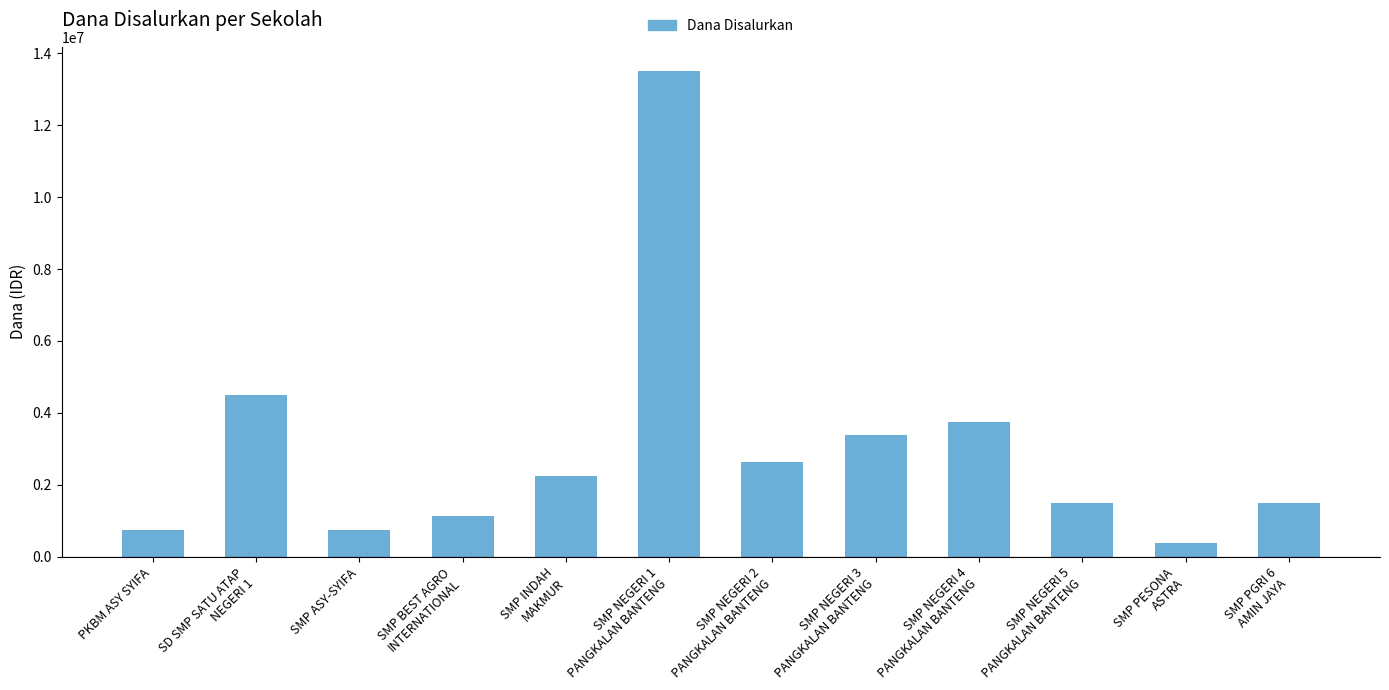

Reading left to right, transcribe all the data shown in this chart.

PKBM ASY SYIFA=750000	SD SMP SATU ATAP
NEGERI 1=4500000	SMP ASY-SYIFA=750000	SMP BEST AGRO
INTERNATIONAL=1125000	SMP INDAH
MAKMUR=2250000	SMP NEGERI 1
PANGKALAN BANTENG=13500000	SMP NEGERI 2
PANGKALAN BANTENG=2625000	SMP NEGERI 3
PANGKALAN BANTENG=3375000	SMP NEGERI 4
PANGKALAN BANTENG=3750000	SMP NEGERI 5
PANGKALAN BANTENG=1500000	SMP PESONA
ASTRA=375000	SMP PGRI 6
AMIN JAYA=1500000